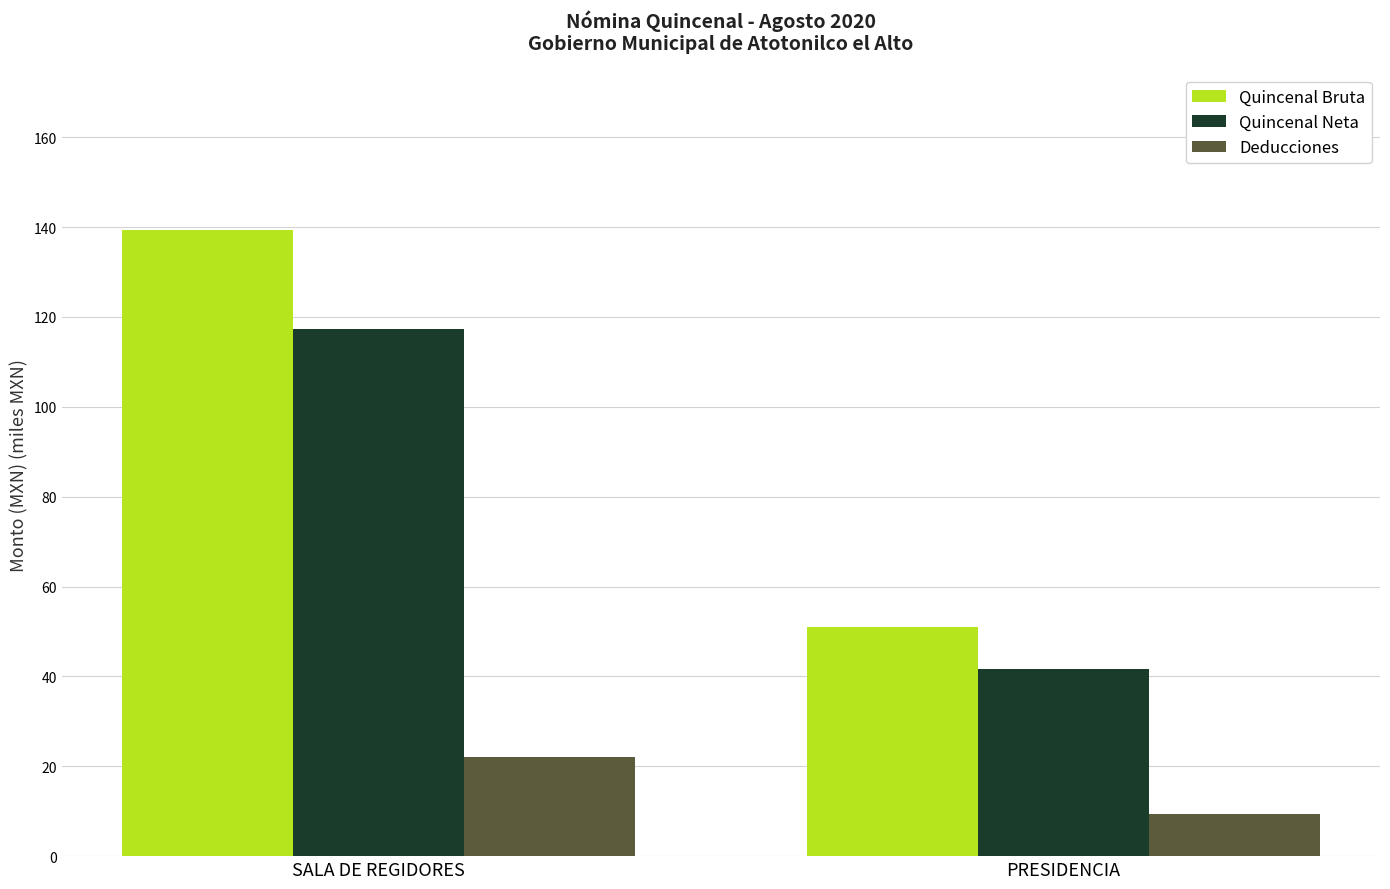

What is the value of the Quincenal Bruta bar at the 2nd from the left?

51.0